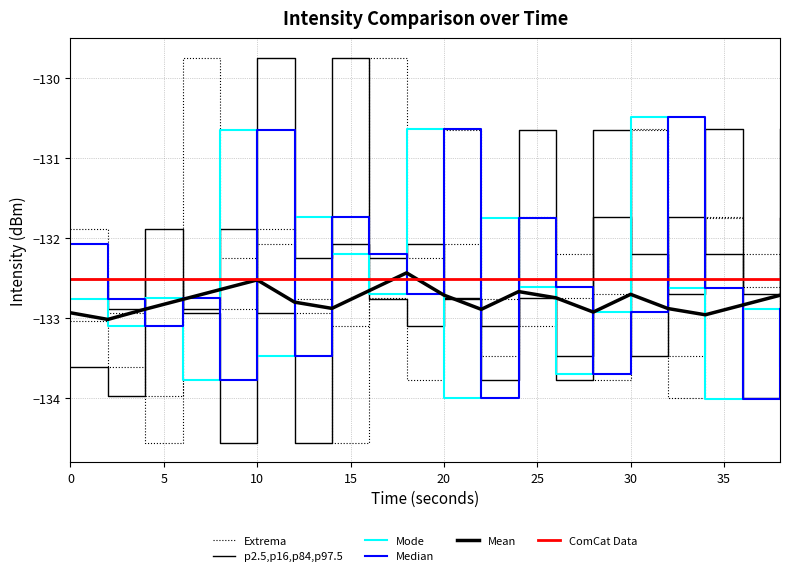

Which series ends up on top after the final intersection of Mode and Mean?

Mean